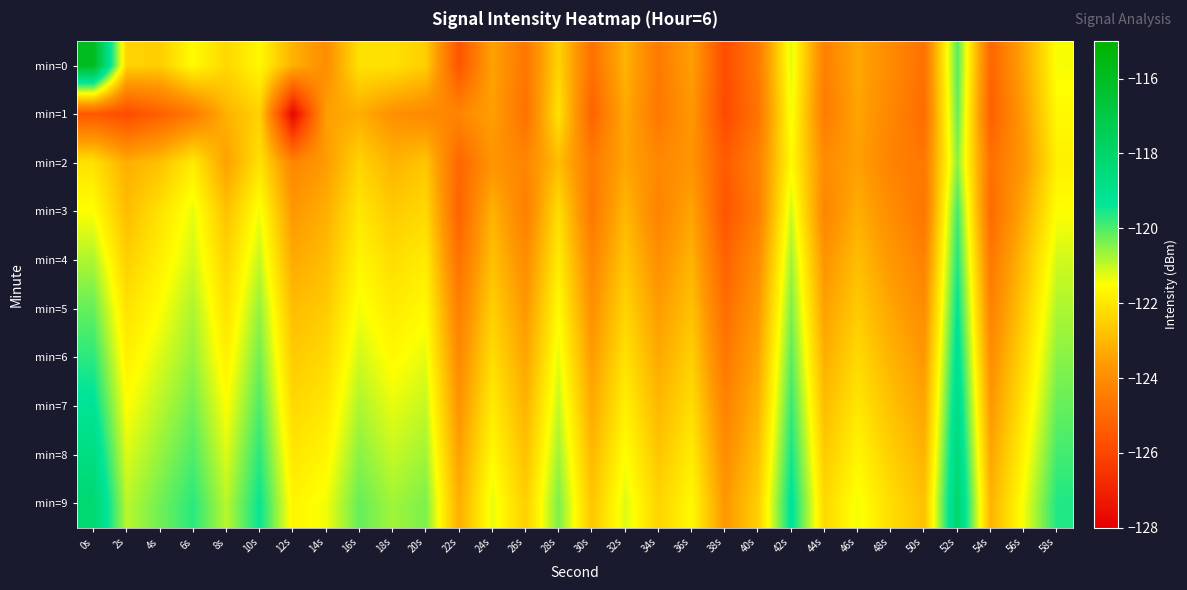

Reading right to left, what are all the values shown in this chart?

min=0: 58s=-121.4	56s=-123.4	54s=-125.1	52s=-120.1	50s=-124.8	48s=-124.1	46s=-123.3	44s=-124.4	42s=-121.2	40s=-124.5	38s=-125.8	36s=-123.5	34s=-124.5	32s=-123.1	30s=-124.8	28s=-122.4	26s=-124.7	24s=-123.5	22s=-125.6	20s=-122.5	18s=-122.1	16s=-122.1	14s=-124.0	12s=-123.1	10s=-121.6	8s=-122.3	6s=-121.6	4s=-122.5	2s=-122.4	0s=-115.9
min=1: 58s=-121.6	56s=-123.6	54s=-125.3	52s=-120.2	50s=-124.9	48s=-124.2	46s=-123.4	44s=-124.5	42s=-121.4	40s=-124.7	38s=-125.9	36s=-123.7	34s=-124.6	32s=-123.3	30s=-125.2	28s=-122.1	26s=-124.8	24s=-123.5	22s=-124.2	20s=-124.1	18s=-123.9	16s=-123.2	14s=-123.5	12s=-127.8	10s=-122.5	8s=-123.1	6s=-124.6	4s=-125.3	2s=-125.9	0s=-125.5
min=2: 58s=-121.8	56s=-123.7	54s=-124.8	52s=-120.5	50s=-124.6	48s=-124.3	46s=-123.5	44s=-124.0	42s=-121.6	40s=-124.3	38s=-125.4	36s=-123.8	34s=-124.1	32s=-123.4	30s=-124.5	28s=-122.9	26s=-124.2	24s=-123.8	22s=-125.1	20s=-122.7	18s=-123.1	16s=-122.4	14s=-123.6	12s=-124.2	10s=-122.1	8s=-123.5	6s=-121.9	4s=-122.8	2s=-123.2	0s=-122.1
min=3: 58s=-121.5	56s=-123.3	54s=-125.0	52s=-119.9	50s=-124.7	48s=-124.0	46s=-123.2	44s=-124.2	42s=-121.1	40s=-124.4	38s=-125.6	36s=-123.4	34s=-124.3	32s=-123.0	30s=-124.6	28s=-122.2	26s=-124.4	24s=-123.1	22s=-125.2	20s=-122.3	18s=-122.6	16s=-122.0	14s=-123.2	12s=-123.7	10s=-121.4	8s=-122.8	6s=-121.3	4s=-122.1	2s=-122.9	0s=-121.5
min=4: 58s=-121.1	56s=-122.9	54s=-124.6	52s=-119.6	50s=-124.3	48s=-123.7	46s=-122.9	44s=-123.8	42s=-120.7	40s=-124.0	38s=-125.2	36s=-123.1	34s=-123.9	32s=-122.7	30s=-124.2	28s=-121.9	26s=-124.0	24s=-122.8	22s=-124.8	20s=-121.9	18s=-122.2	16s=-121.7	14s=-122.9	12s=-123.3	10s=-121.0	8s=-122.4	6s=-121.1	4s=-121.8	2s=-122.5	0s=-120.8
min=5: 58s=-120.8	56s=-122.6	54s=-124.3	52s=-119.3	50s=-124.0	48s=-123.4	46s=-122.6	44s=-123.5	42s=-120.4	40s=-123.7	38s=-124.9	36s=-122.8	34s=-123.6	32s=-122.4	30s=-123.9	28s=-121.6	26s=-123.7	24s=-122.5	22s=-124.4	20s=-121.6	18s=-121.9	16s=-121.4	14s=-122.6	12s=-122.9	10s=-120.6	8s=-122.1	6s=-120.8	4s=-121.5	2s=-122.1	0s=-120.2
min=6: 58s=-120.5	56s=-122.3	54s=-124.0	52s=-119.0	50s=-123.7	48s=-123.1	46s=-122.3	44s=-123.2	42s=-120.1	40s=-123.4	38s=-124.6	36s=-122.5	34s=-123.3	32s=-122.1	30s=-123.6	28s=-121.3	26s=-123.4	24s=-122.2	22s=-124.1	20s=-121.3	18s=-121.6	16s=-121.1	14s=-122.3	12s=-122.6	10s=-120.3	8s=-121.8	6s=-120.6	4s=-121.2	2s=-121.8	0s=-119.7
min=7: 58s=-120.2	56s=-122.0	54s=-123.7	52s=-118.7	50s=-123.4	48s=-122.8	46s=-122.0	44s=-122.9	42s=-119.8	40s=-123.1	38s=-124.3	36s=-122.2	34s=-123.0	32s=-121.8	30s=-123.3	28s=-121.0	26s=-123.1	24s=-121.9	22s=-123.8	20s=-121.0	18s=-121.3	16s=-120.8	14s=-122.0	12s=-122.3	10s=-120.0	8s=-121.5	6s=-120.3	4s=-120.9	2s=-121.5	0s=-119.2
min=8: 58s=-119.9	56s=-121.7	54s=-123.4	52s=-118.4	50s=-123.1	48s=-122.5	46s=-121.7	44s=-122.6	42s=-119.5	40s=-122.8	38s=-124.0	36s=-121.9	34s=-122.7	32s=-121.5	30s=-123.0	28s=-120.7	26s=-122.8	24s=-121.6	22s=-123.5	20s=-120.7	18s=-121.0	16s=-120.5	14s=-121.7	12s=-122.0	10s=-119.7	8s=-121.2	6s=-120.0	4s=-120.6	2s=-121.2	0s=-118.7
min=9: 58s=-119.6	56s=-121.4	54s=-123.1	52s=-118.1	50s=-122.8	48s=-122.2	46s=-121.4	44s=-122.3	42s=-119.2	40s=-122.5	38s=-123.7	36s=-121.6	34s=-122.4	32s=-121.2	30s=-122.7	28s=-120.4	26s=-122.5	24s=-121.3	22s=-123.2	20s=-120.4	18s=-120.7	16s=-120.2	14s=-121.4	12s=-121.7	10s=-119.4	8s=-120.9	6s=-119.7	4s=-120.3	2s=-120.9	0s=-118.2